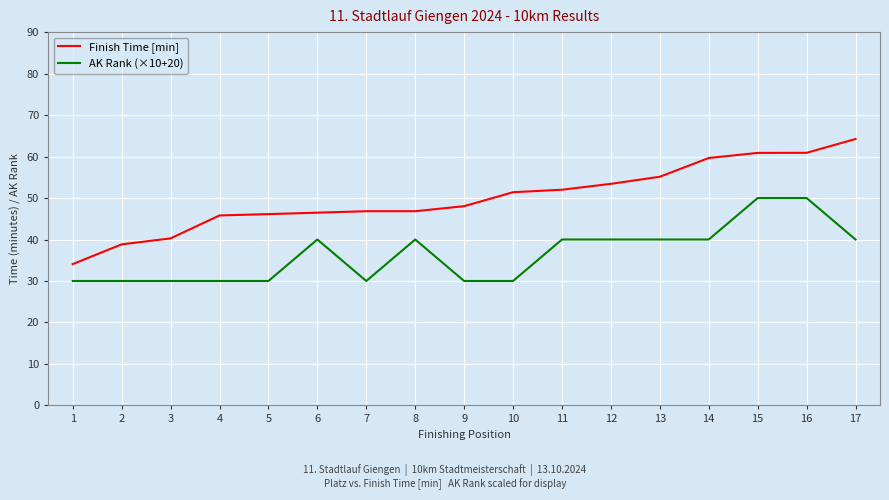

Which series has the largest range (max minus min)?

Finish Time [min]